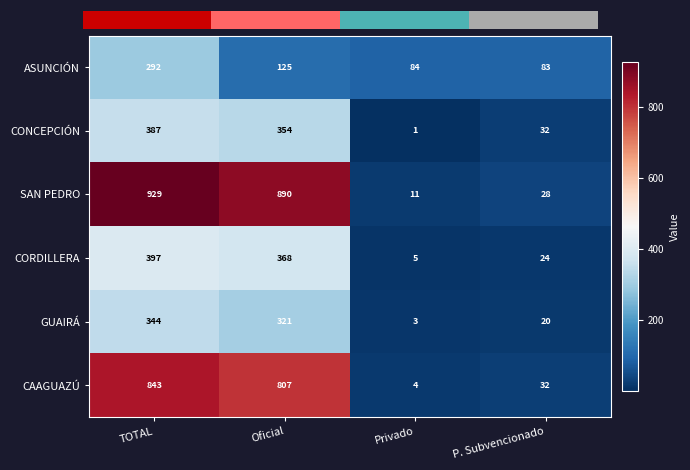

Between TOTAL and P. Subvencionado, which is larger?

TOTAL